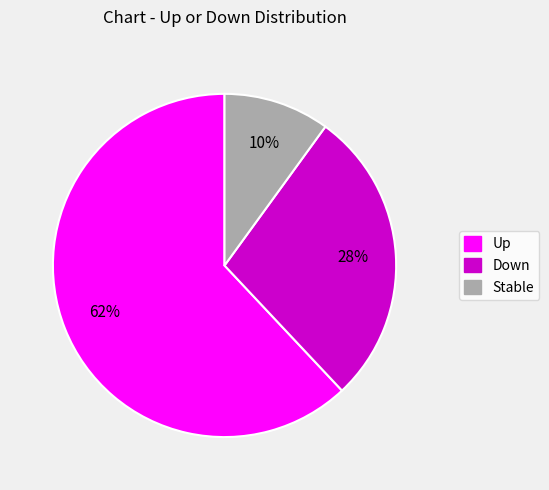

Which slice is the largest?

Up